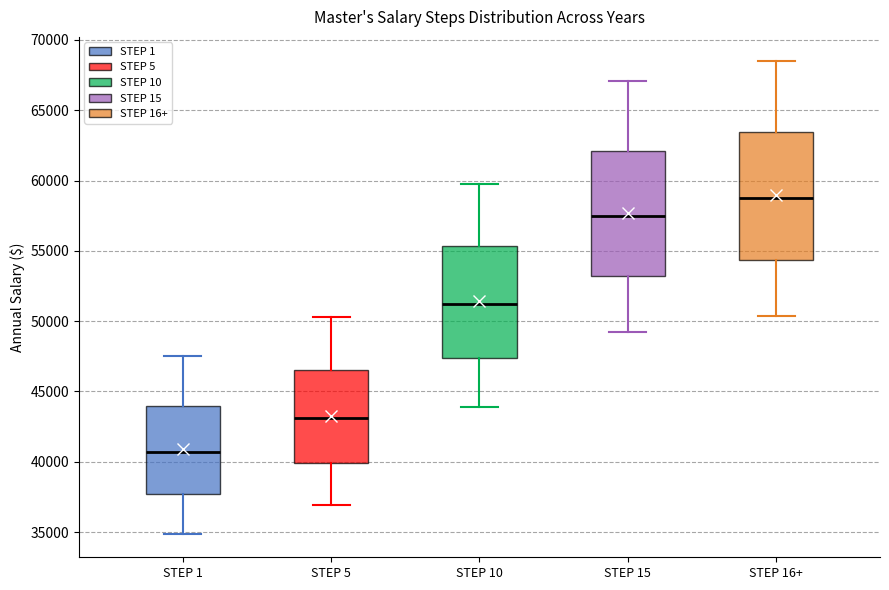

Reading left to right, read every box against the y-axis: the position of its median line, the range the box covers, and the ends of its whiskers. The values are not printed on the chart, so give them approximately, as read against the axis.

STEP 1: median 40500, box 37500 to 44000, whiskers 35000 to 47500
STEP 5: median 43000, box 40000 to 46500, whiskers 37000 to 50500
STEP 10: median 51000, box 47500 to 55500, whiskers 44000 to 59500
STEP 15: median 57500, box 53000 to 62000, whiskers 49500 to 67000
STEP 16+: median 58500, box 54500 to 63500, whiskers 50500 to 68500